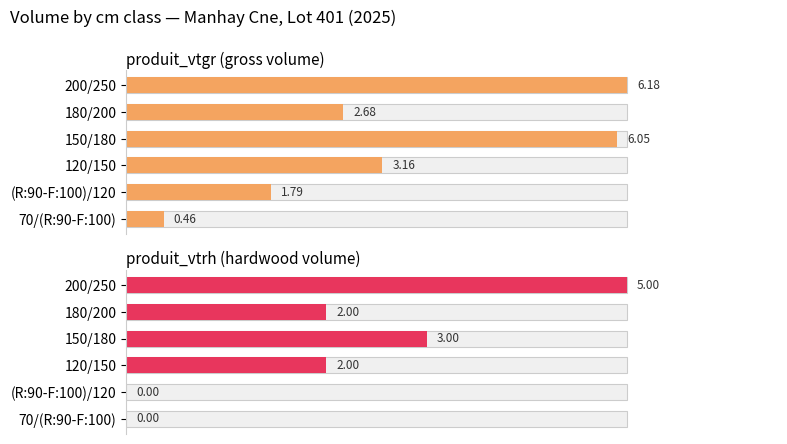

How many groups of bars are there?

6